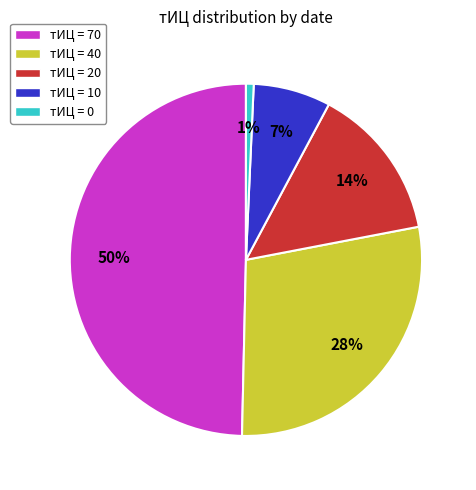

Does тИЦ = 10 account for over 50% of the chart?

No